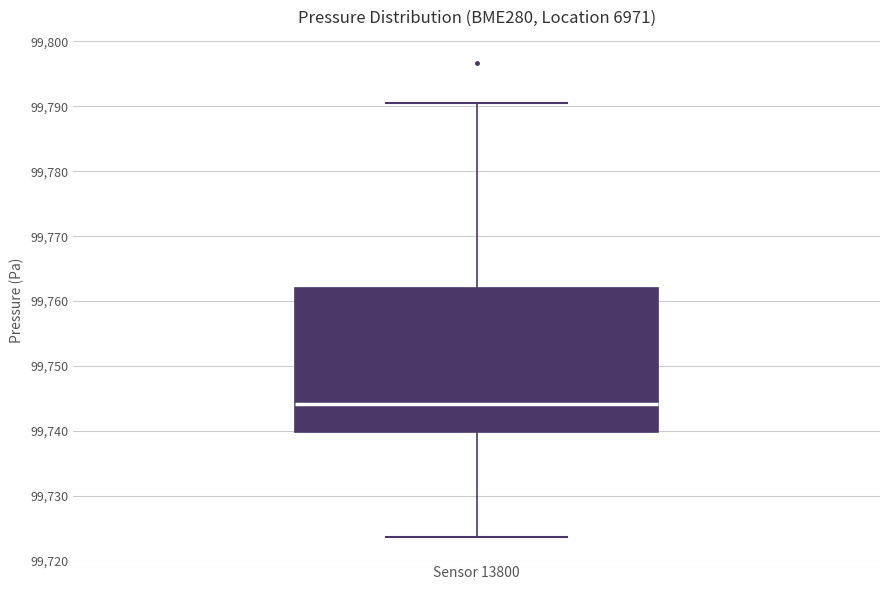

Where does the upper whisker of the box for Sensor 13800 end on the y-axis? The values are not printed on the chart, so give them approximately, as read against the axis.

99791